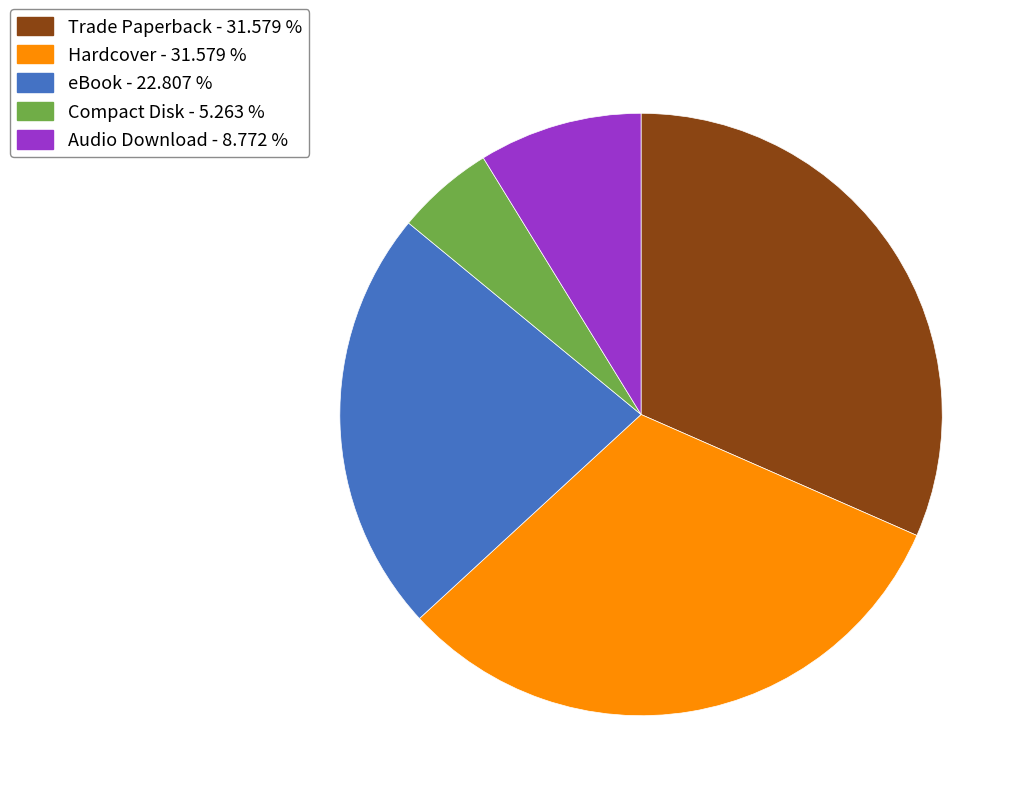

The Compact Disk slice represents 19% of the pie. True or false?

False